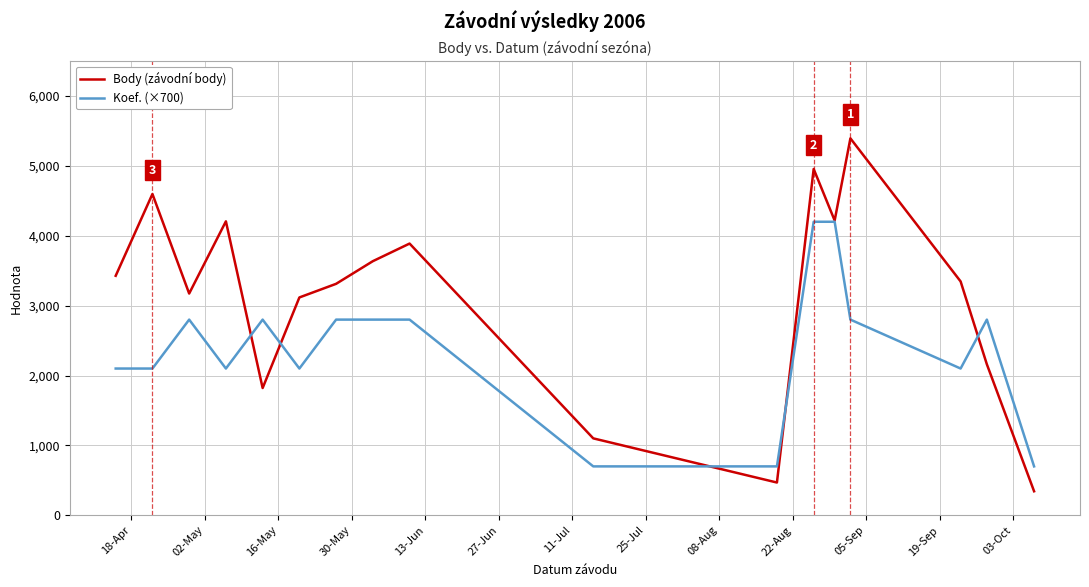

True or false: Koef. (×700) and Body (závodní body) cross at least once.

True